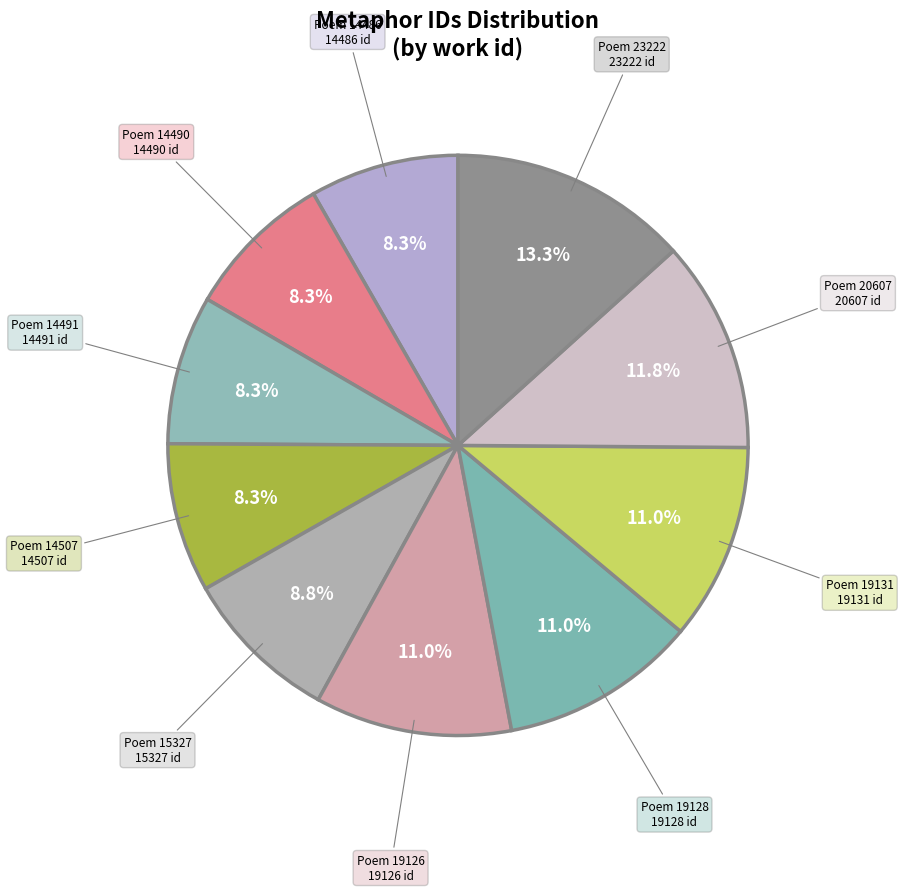

Is there a majority slice in this chart?

No